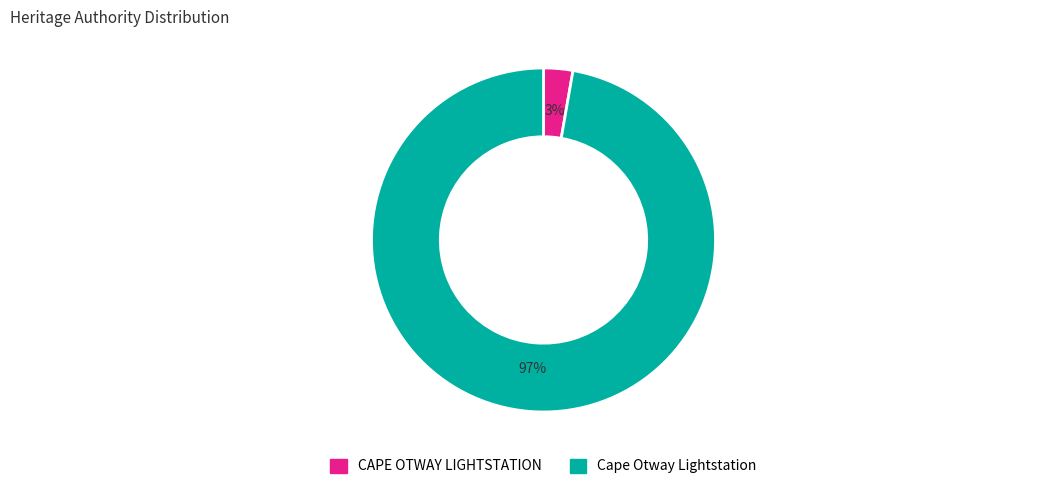

The CAPE OTWAY LIGHTSTATION slice represents 18% of the pie. True or false?

False